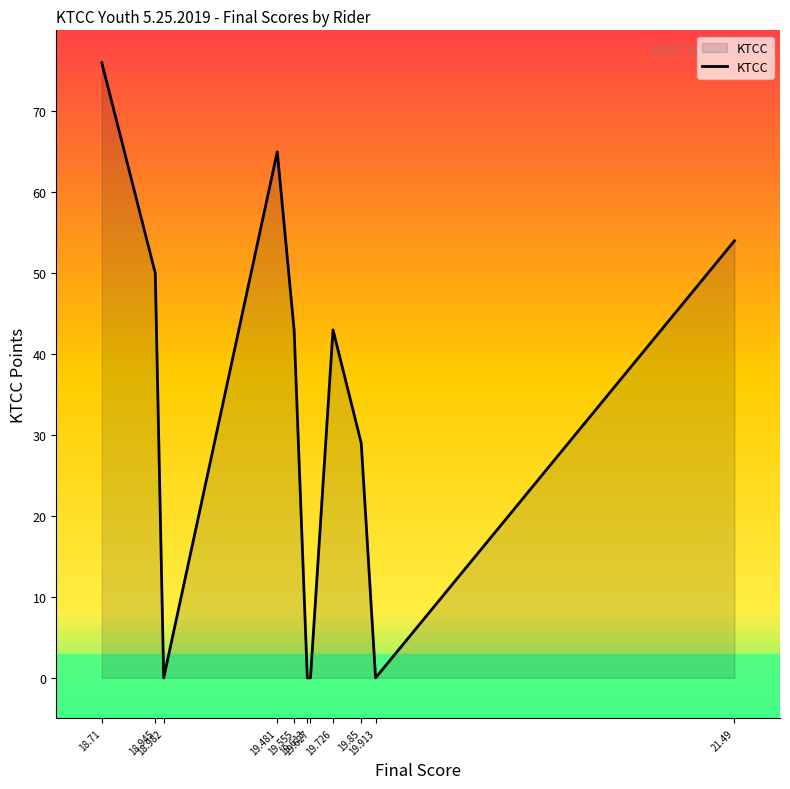

At which category does the chart reach its peak across all series?

18.71